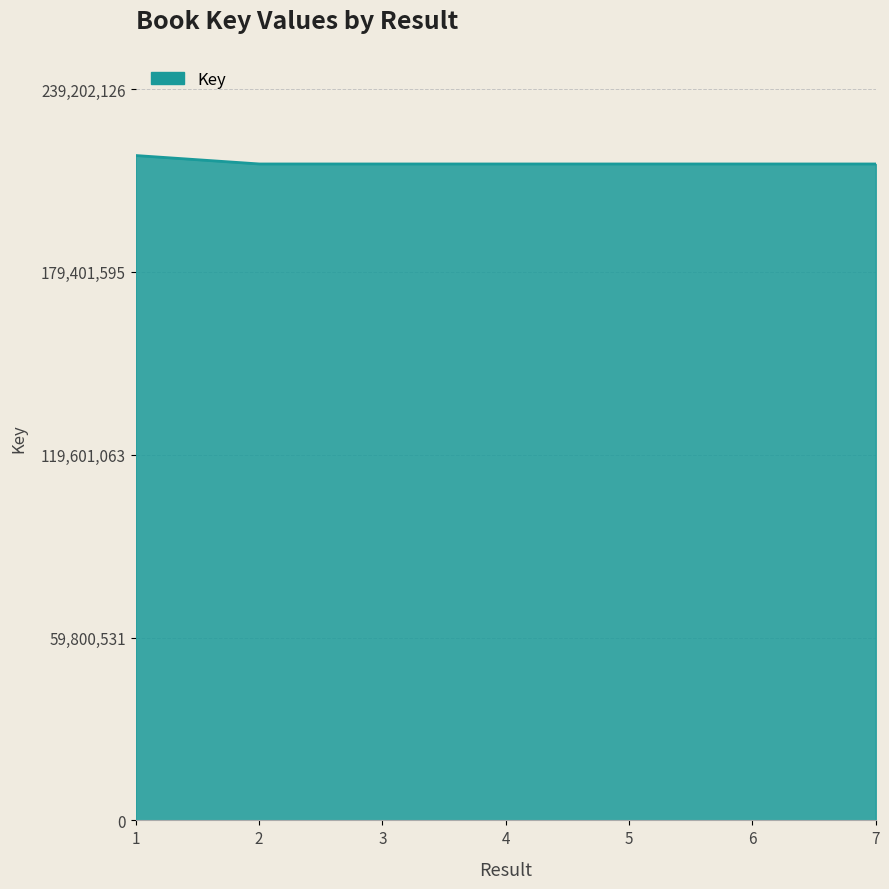

What is the greatest value displayed?

217456479.0